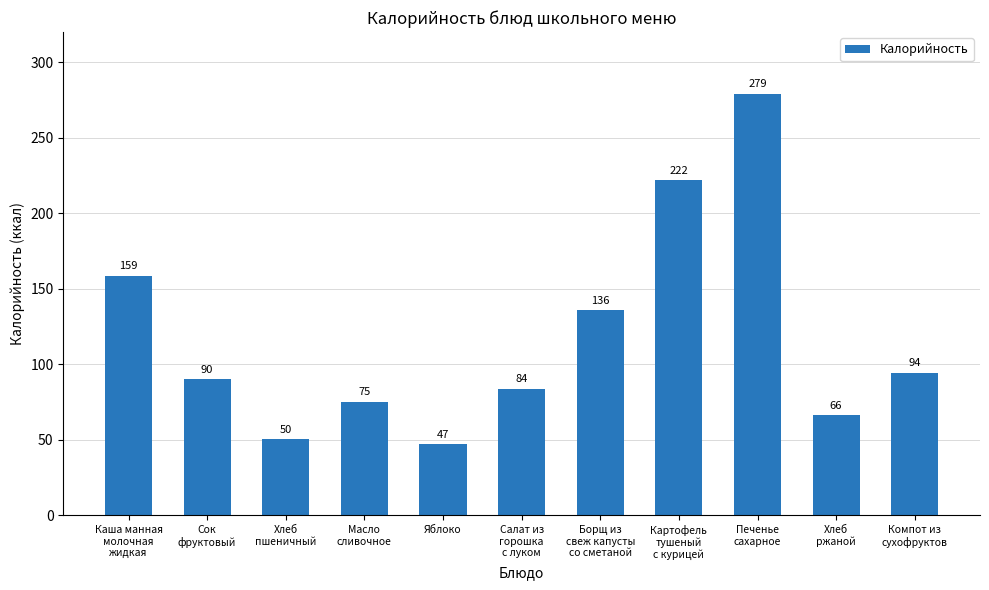

Rank the categories by value from highest to lowest.

Печенье
сахарное, Картофель
тушеный
с курицей, Каша манная
молочная
жидкая, Борщ из
свеж капусты
со сметаной, Компот из
сухофруктов, Сок
фруктовый, Салат из
горошка
с луком, Масло
сливочное, Хлеб
ржаной, Хлеб
пшеничный, Яблоко